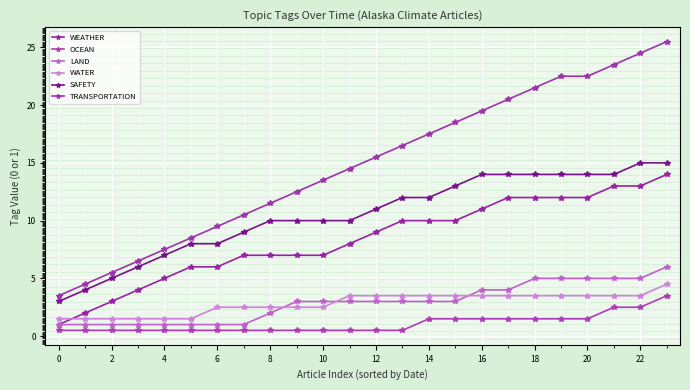

What is the average value of the WATER series?

2.8